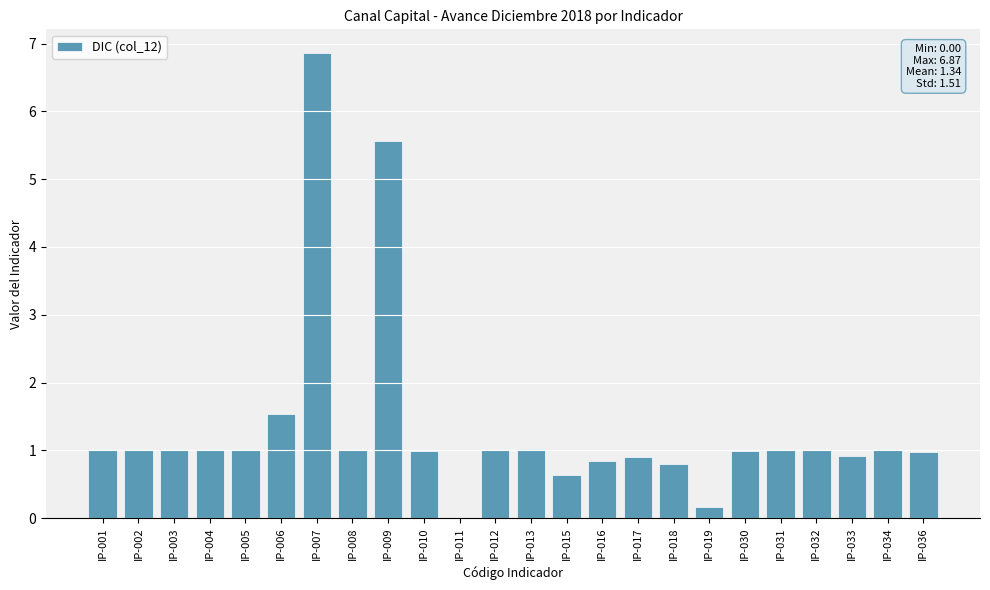

True or false: the data shows 1.4 at IP-001.

False